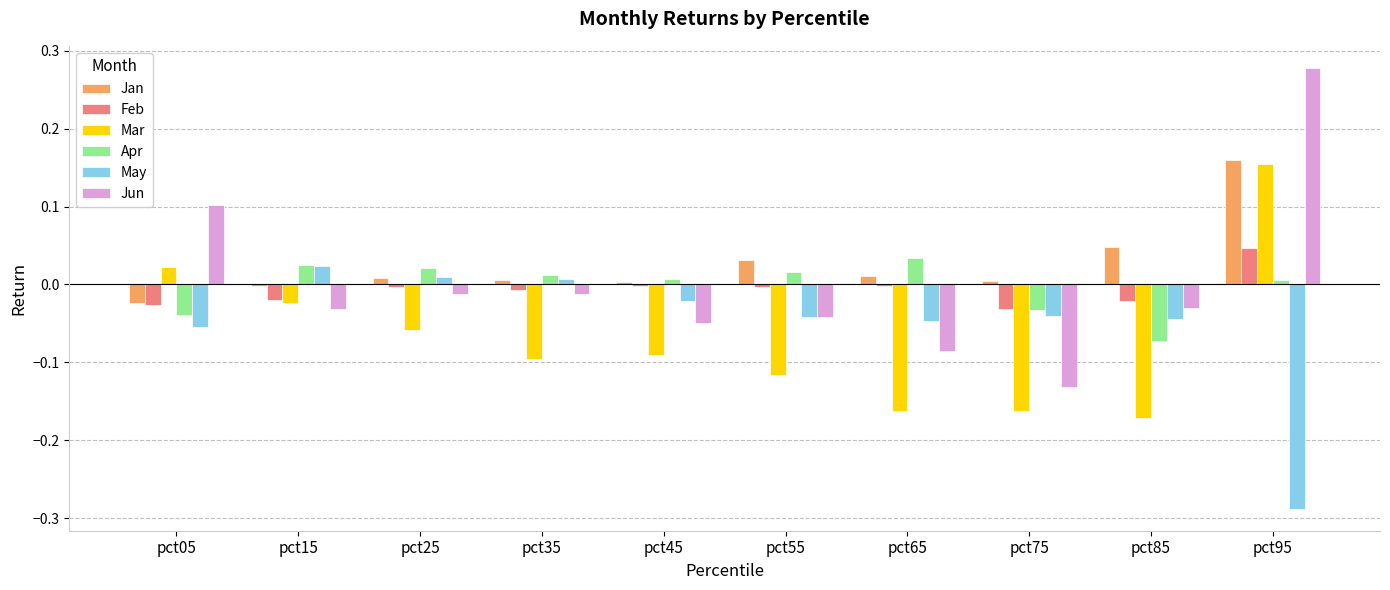

The Jun series shows 0.5 at pct95. True or false?

False